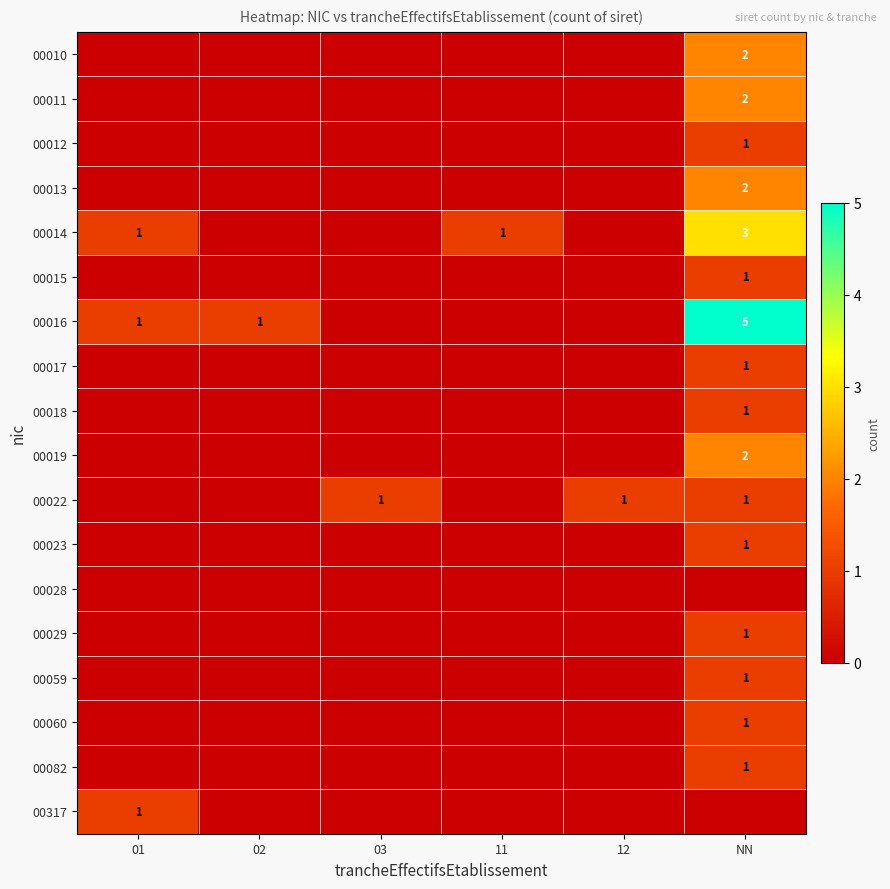

At how many categories does at least one series exceed 4?

1